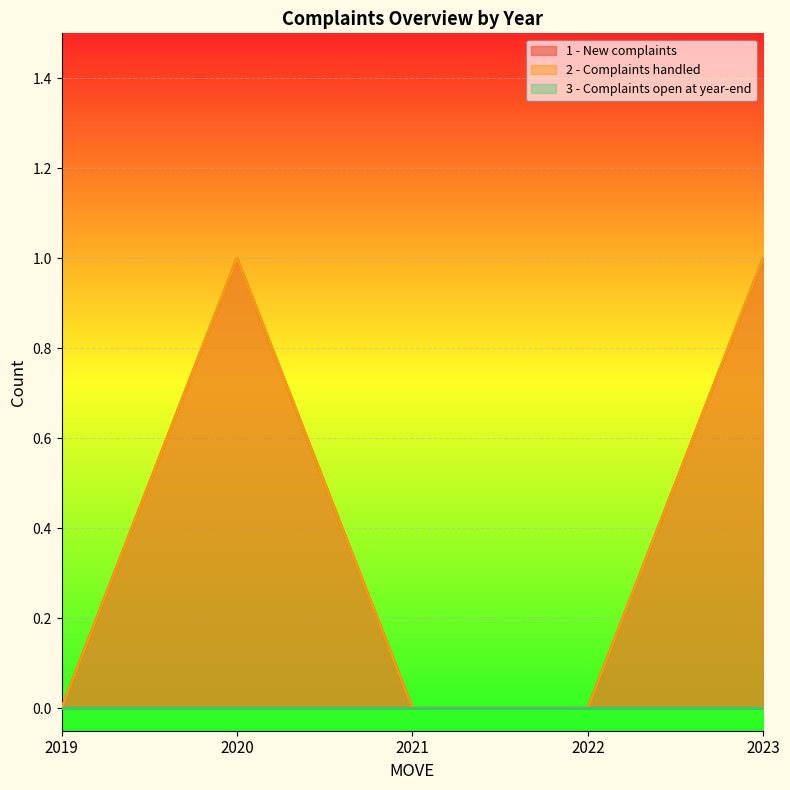

At which label is 1 - New complaints closest to 0?

2019